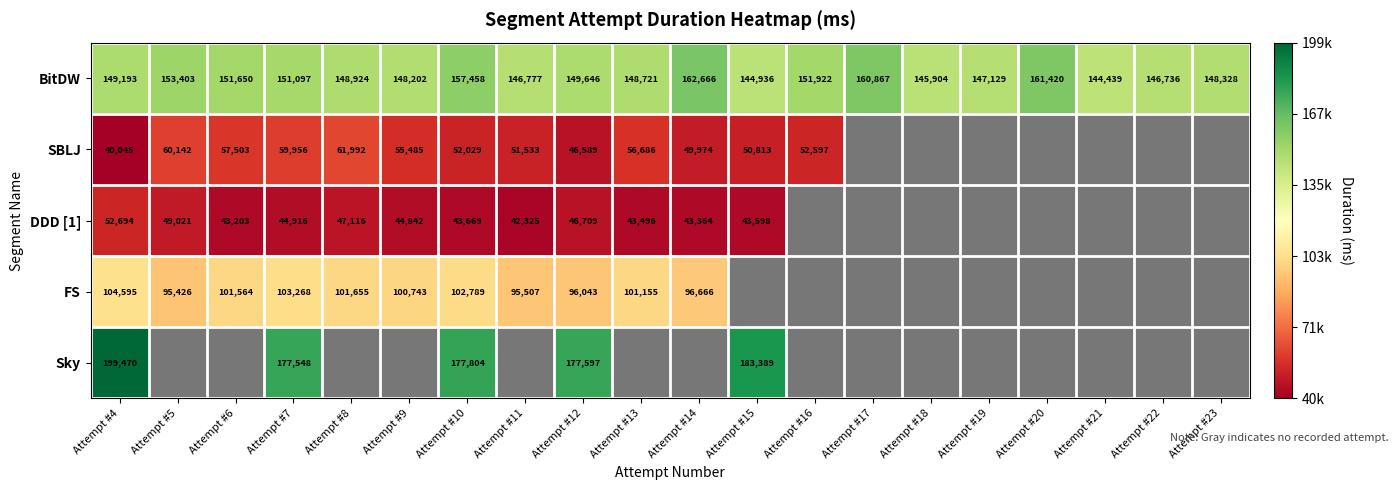

At how many categories does at least one series exceed 0?

16